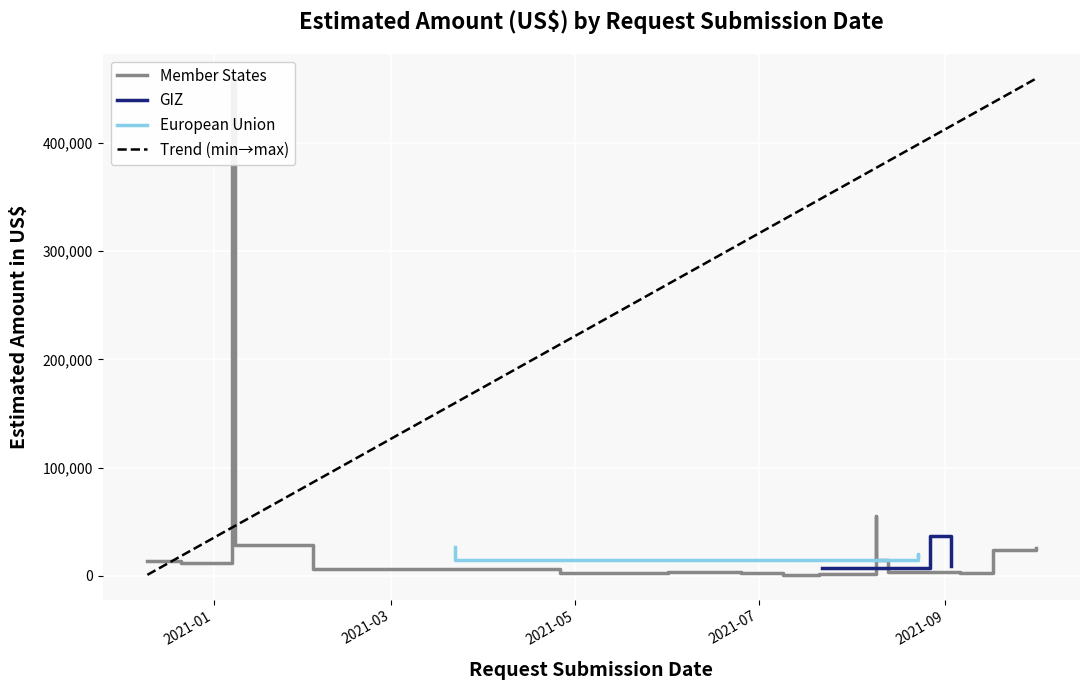

True or false: European Union has a value of 15100 at 2021-03.

True